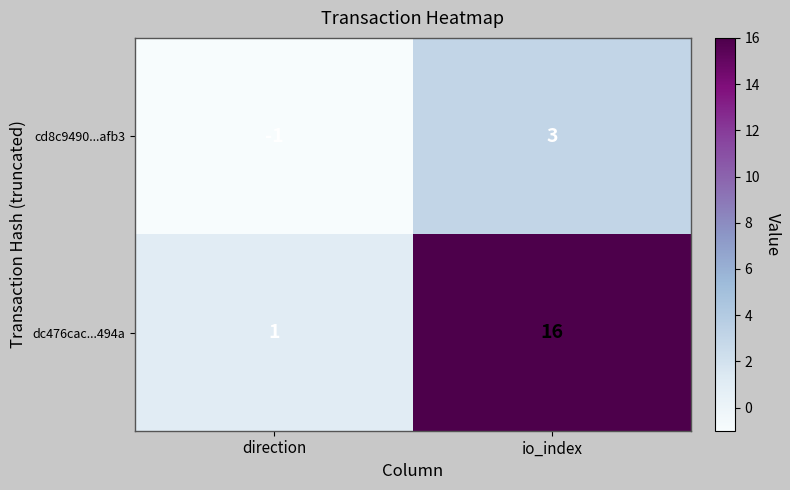

List the series in order of their overall mean, highest first.

dc476cac...494a, cd8c9490...afb3